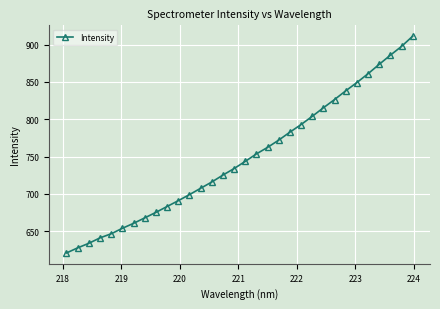

What is the greatest value displayed?

911.1